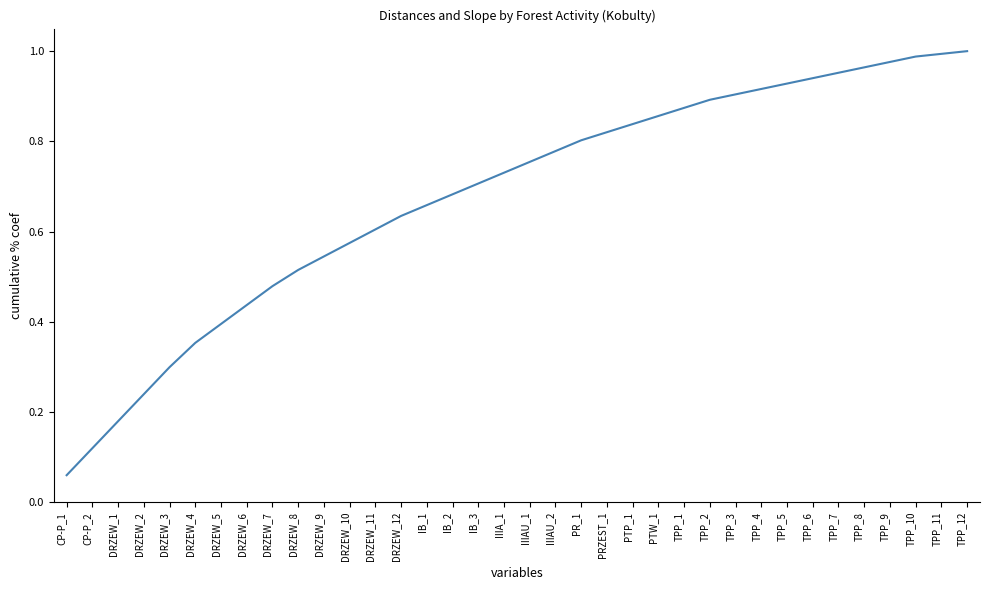

At which label is the value closest to 0?

CP-P_1